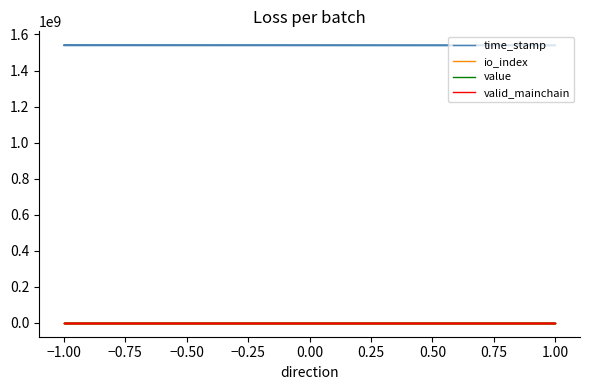

List the series in order of their peak value, highest first.

time_stamp, value, io_index, valid_mainchain